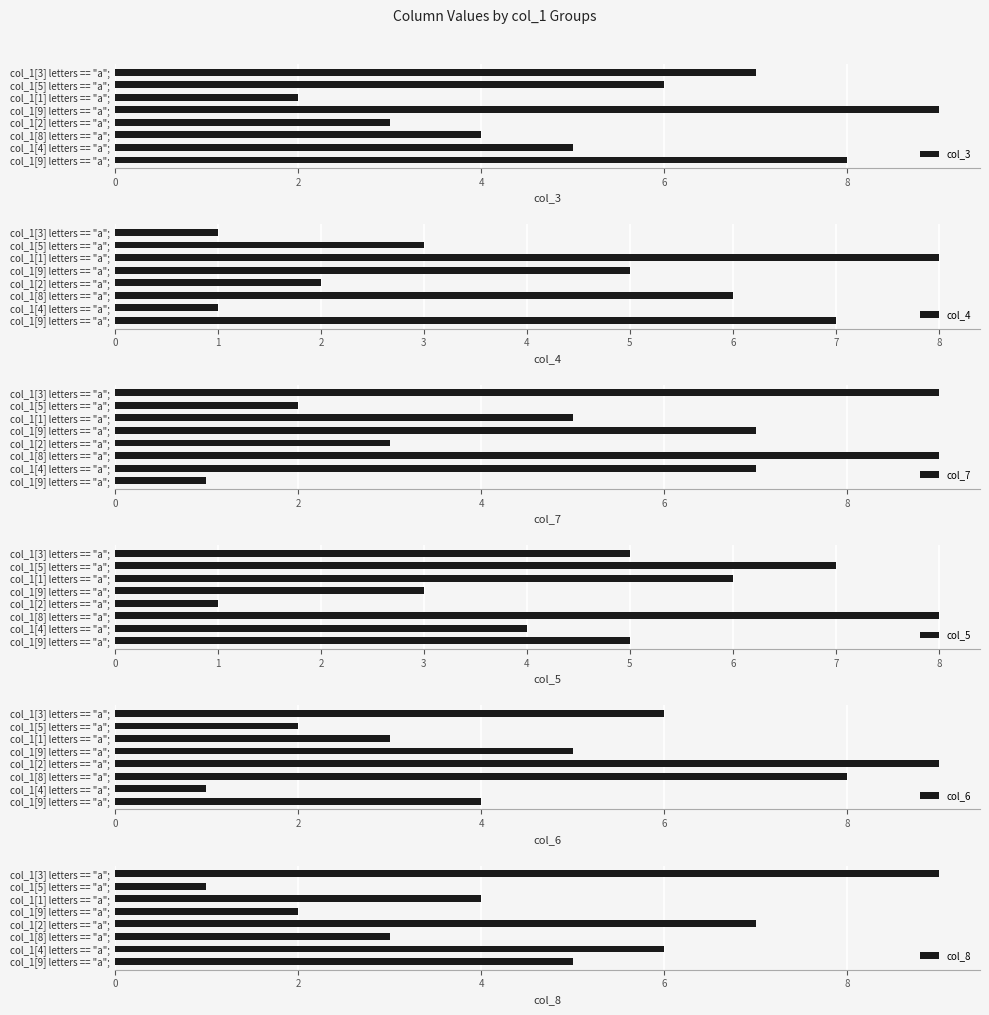

Which series has the largest total across all categories?

col_3